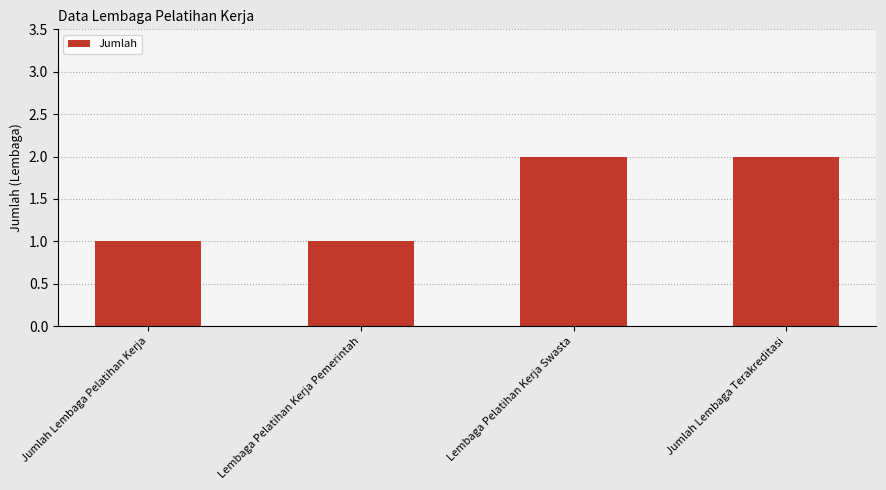

What is the sum of all values?

6